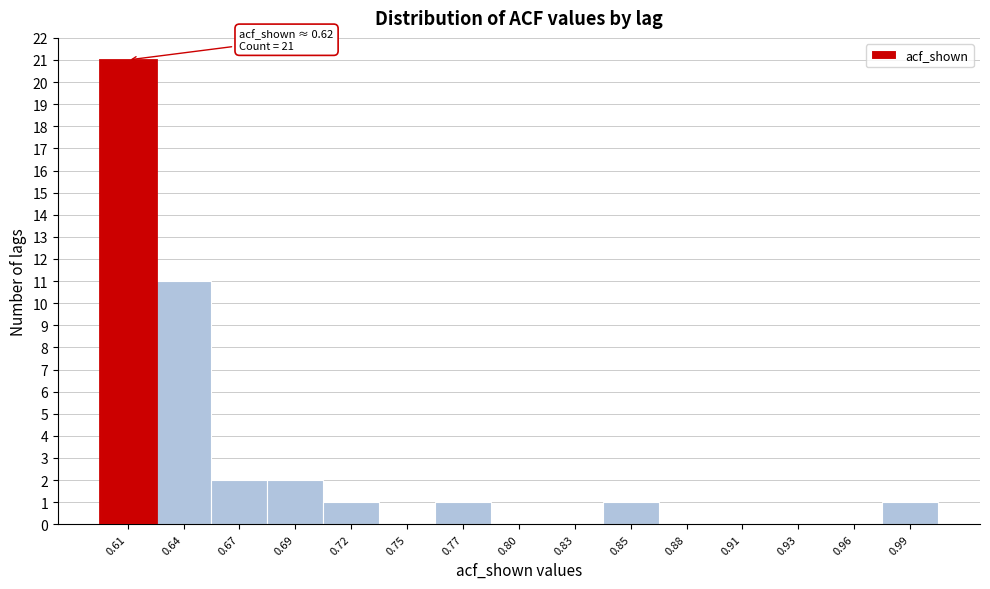

Reading left to right, list all the values displayed in this chart.

0.61=21	0.64=11	0.67=2	0.69=2	0.72=1	0.75=0	0.77=1	0.80=0	0.83=0	0.85=1	0.88=0	0.91=0	0.93=0	0.96=0	0.99=1